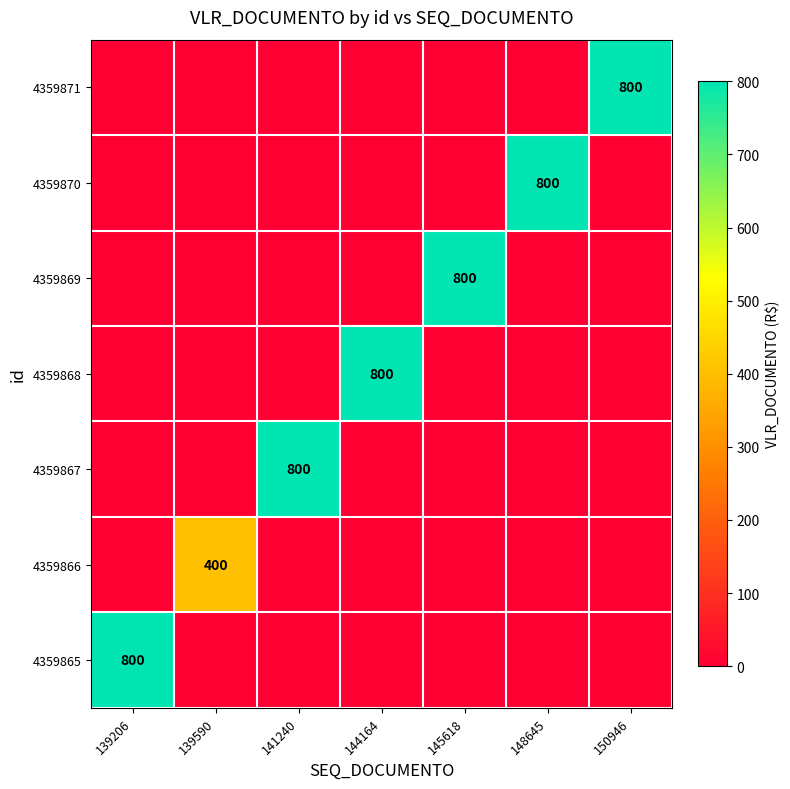

Is the value of 4359865 at 145618 greater than the value of 4359868 at 148645?

No